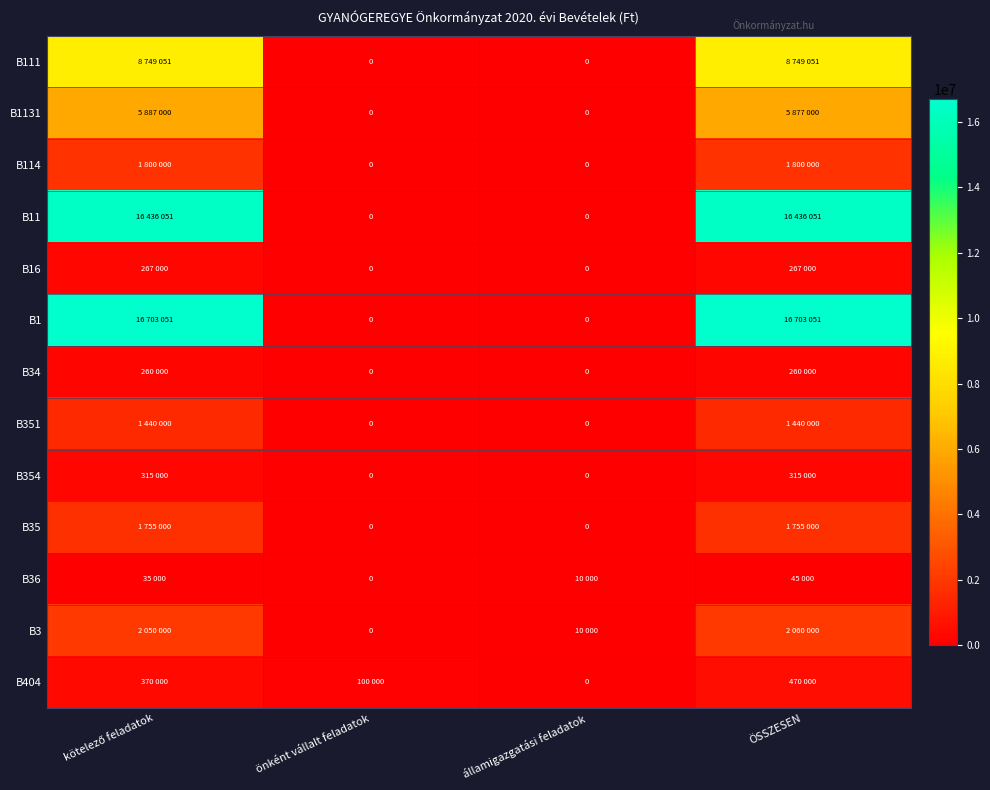

At how many categories does at least one series exceed 16081811?

2